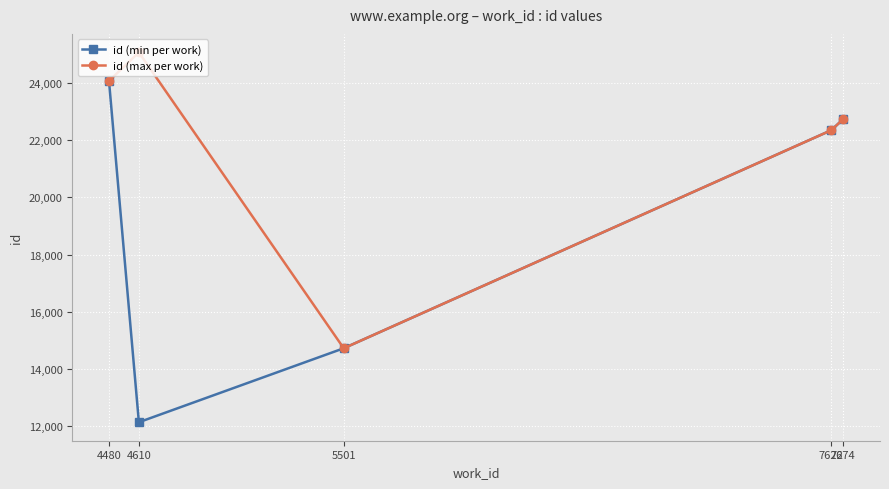

How many data points in id (max per work) are less than 22740?

2